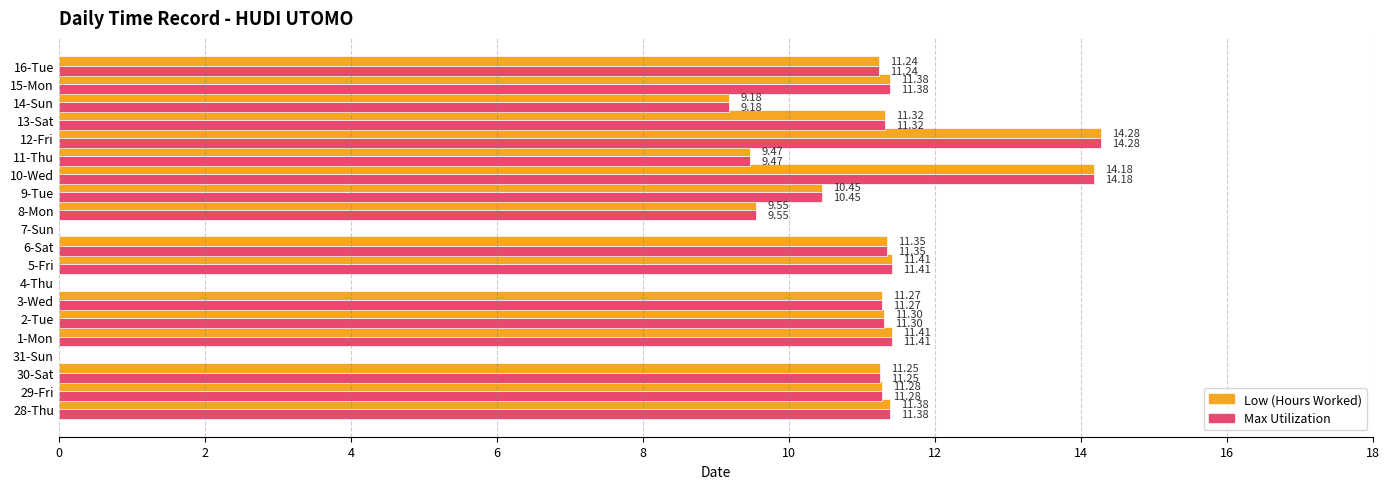

What is the total value across all series at 1-Mon?

22.8